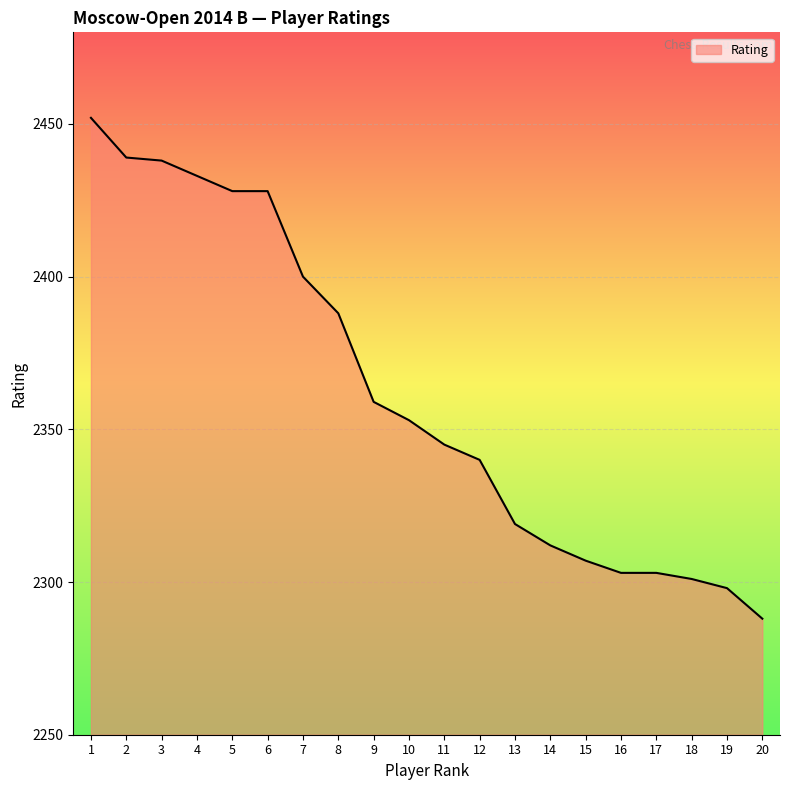

Approximately how many times larger is the value at 7 compared to 16?

1.0